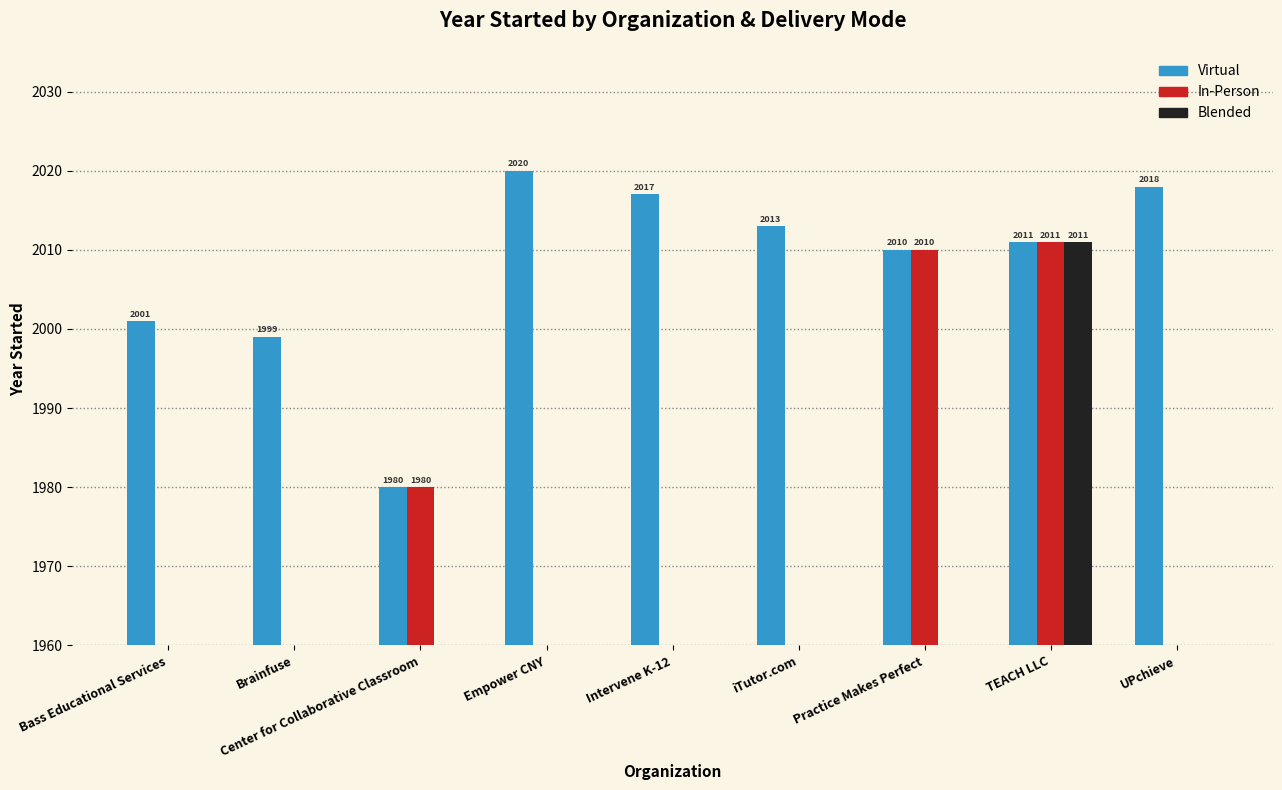

Count the number of categories in the chart.

9